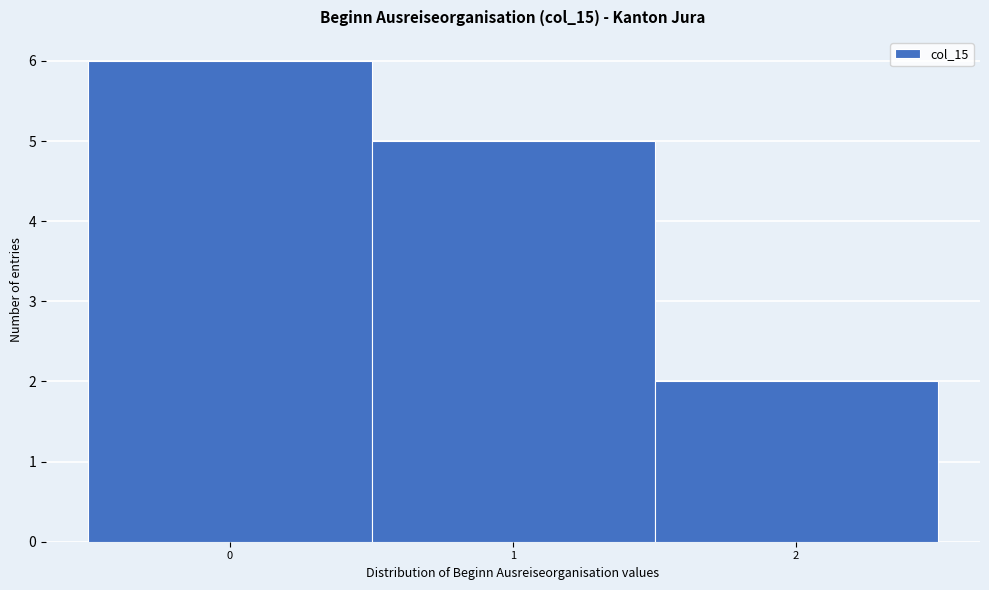

Reading left to right, list every bar in this chart as the range it spans on the x-axis followed by its height. The values are not printed on the chart, so give them approximately, as read against the axis.

-0.5 to 0.5: 6
0.5 to 1.5: 5
1.5 to 2.5: 2